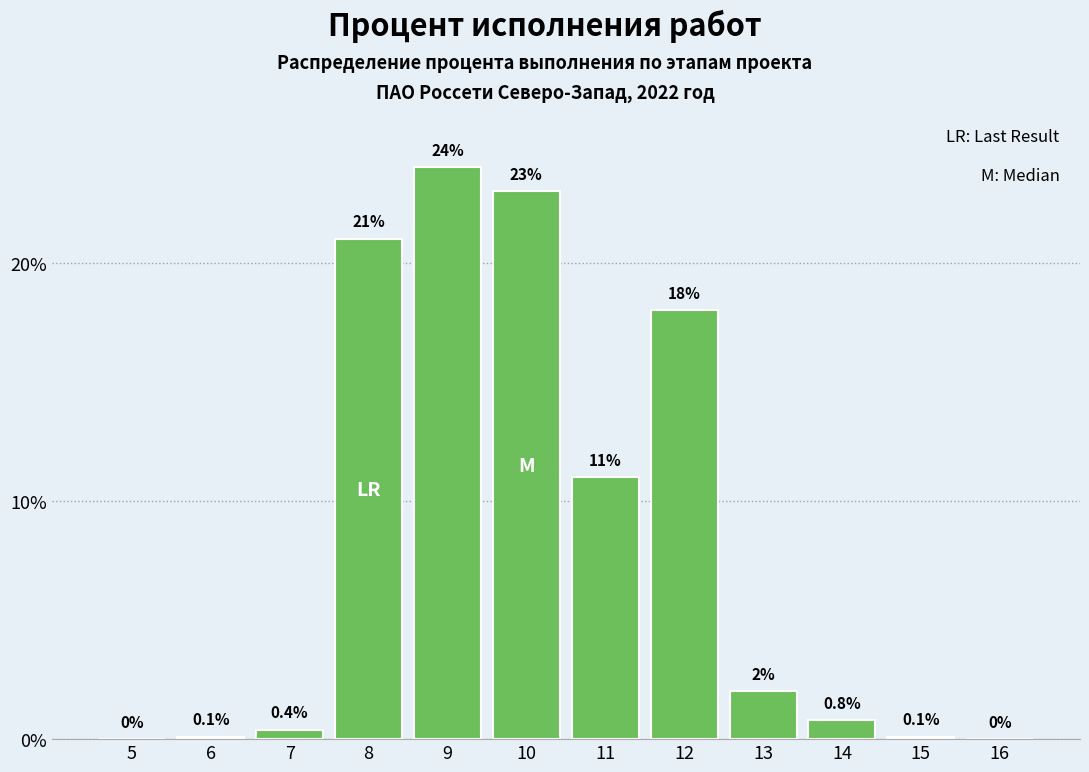

Reading left to right, what are all the values shown in this chart?

5=0.0	6=0.1	7=0.4	8=21.0	9=24.0	10=23.0	11=11.0	12=18.0	13=2.0	14=0.8	15=0.1	16=0.0